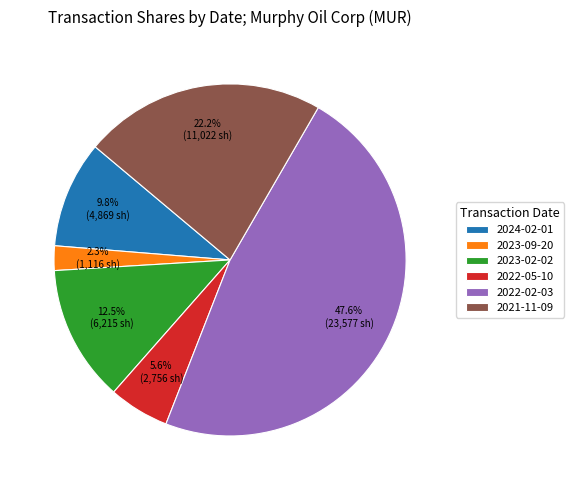

To the nearest percent, what is the difference between the largest and smallest slice percentages?

45%